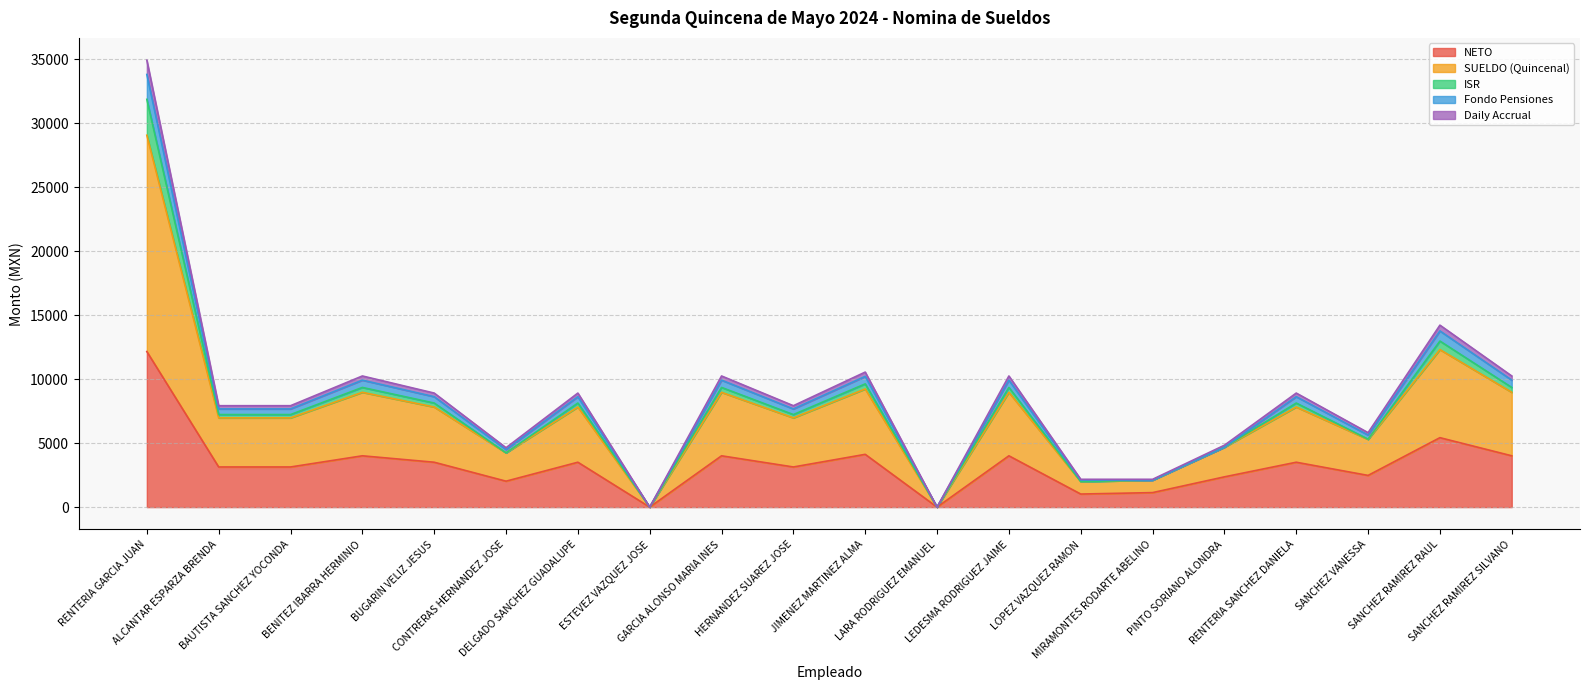

Where is the first local maximum for Fondo Pensiones?

BENITEZ IBARRA HERMINIO